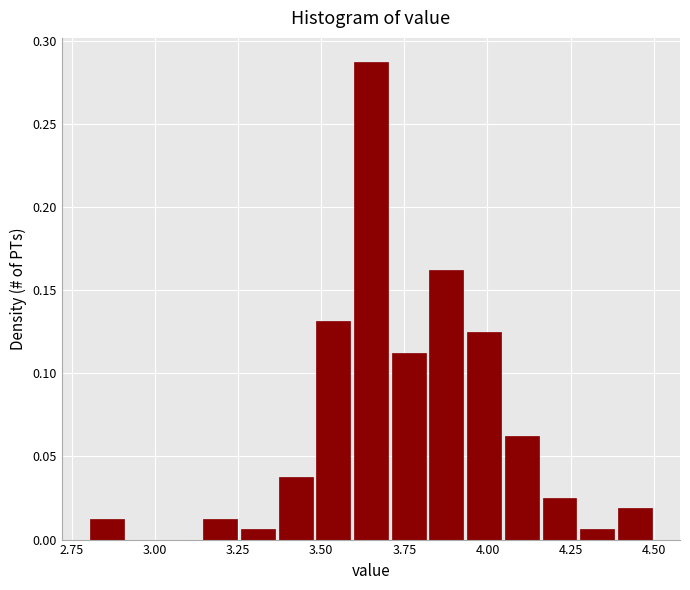

Read against the x-axis, roughly where is the centre of the tallest bar?

3.65